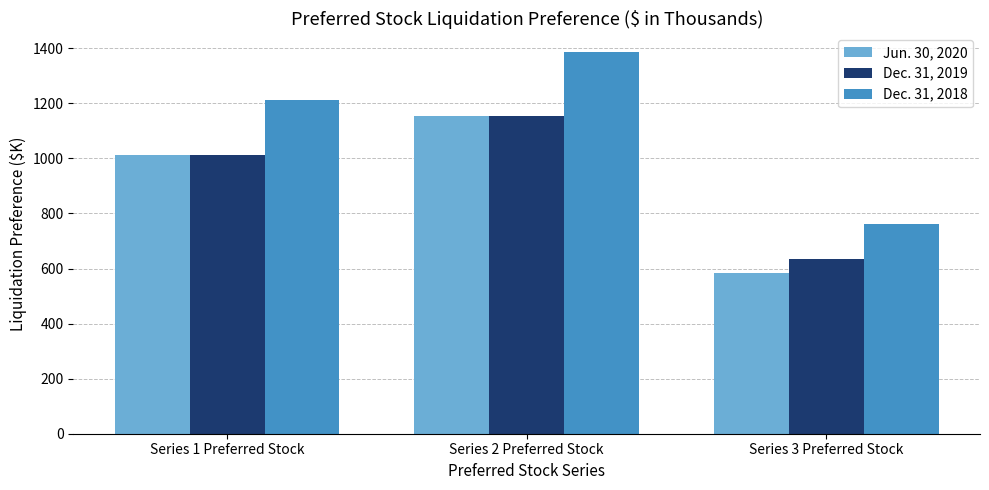

What are all the series names shown in the legend?

Jun. 30, 2020, Dec. 31, 2019, Dec. 31, 2018